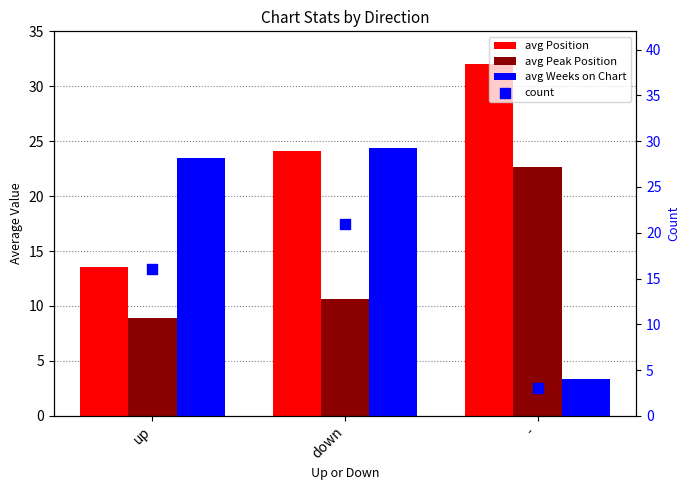

Is the value of avg Weeks on Chart at down greater than the value of avg Position at up?

Yes